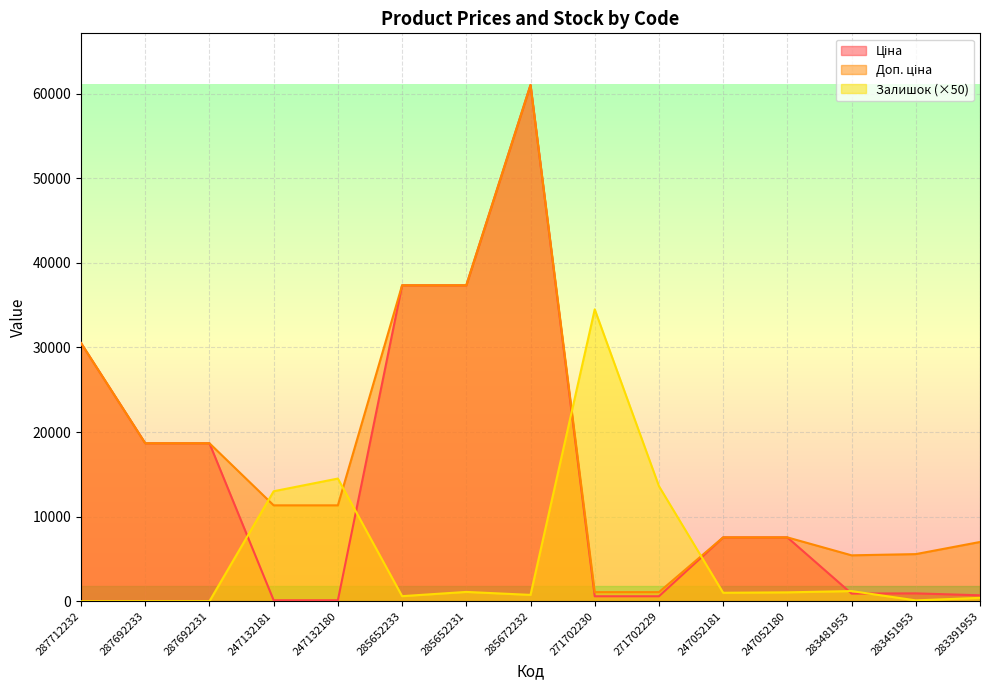

In Залишок, how many points are lower than both neighbors (excluding endpoints)?

4